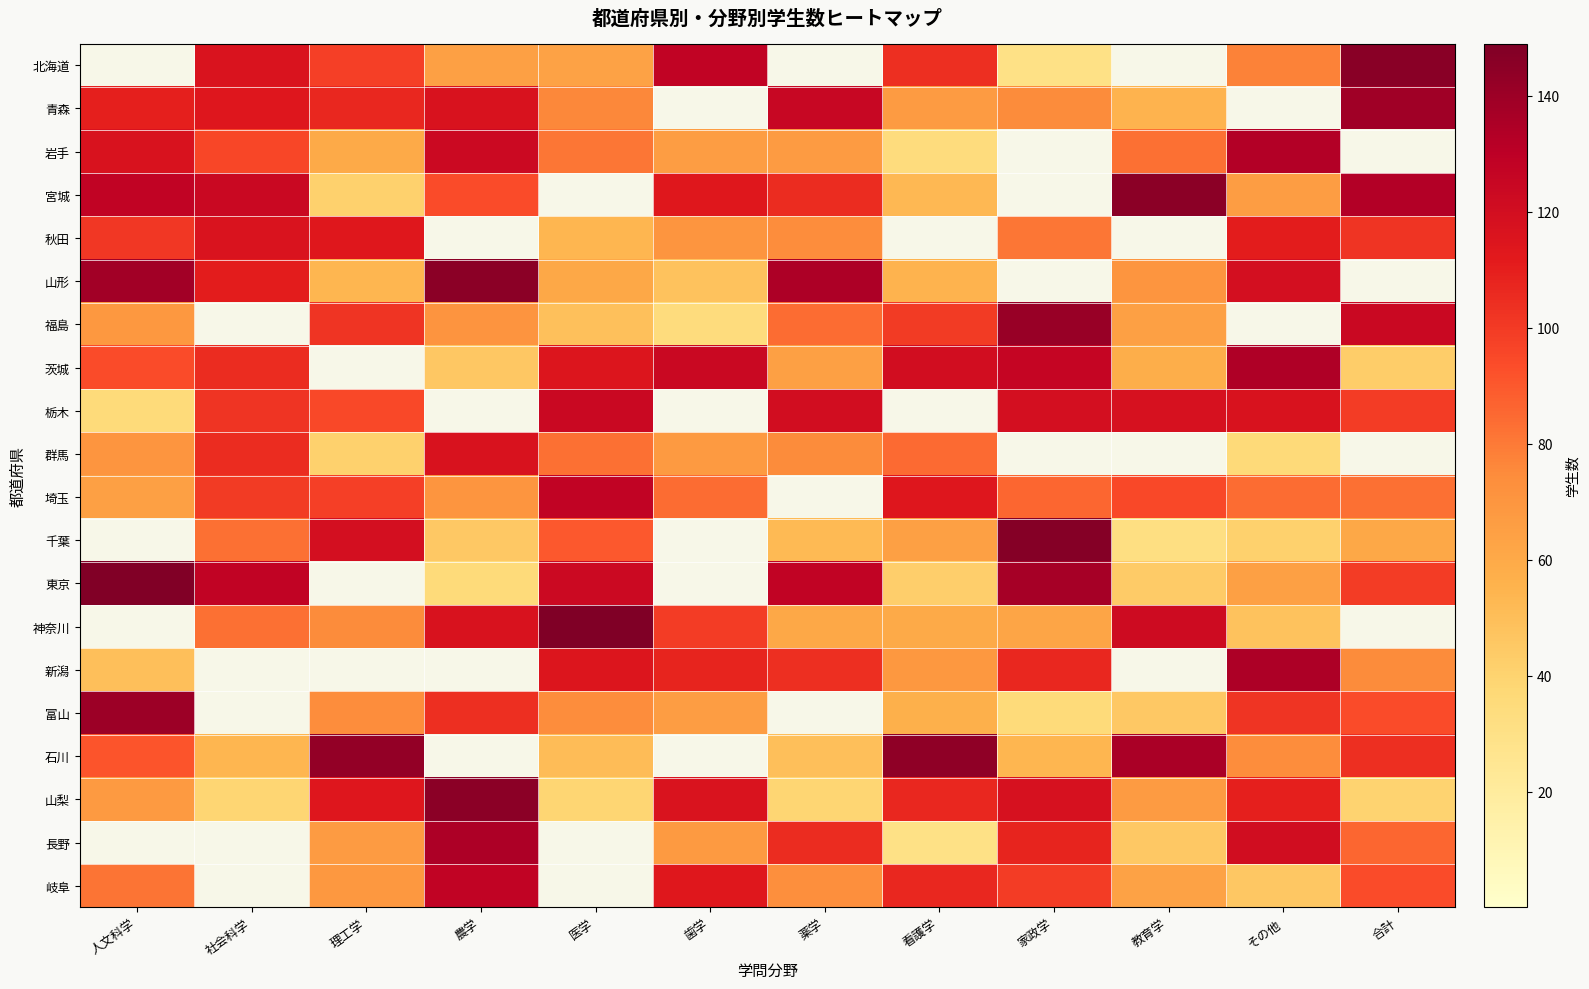

At which category is the sum across all series the highest?

その他